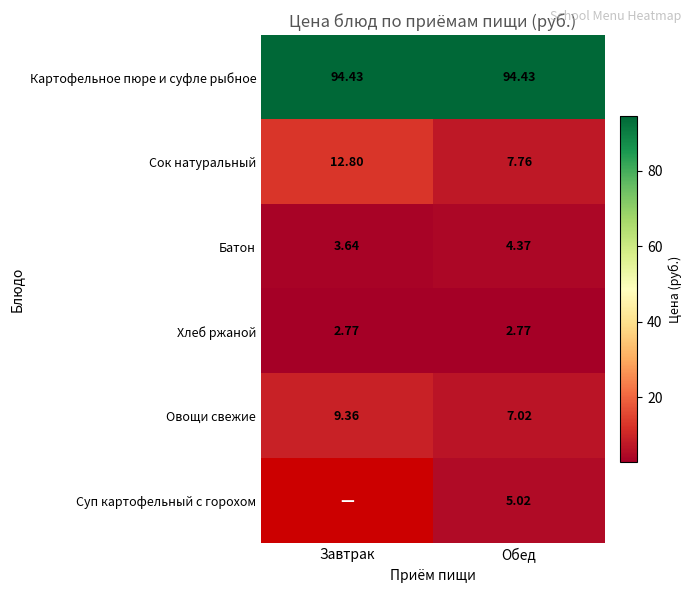

Is the value of Суп картофельный с горохом at Обед greater than the value of Овощи свежие at Завтрак?

No